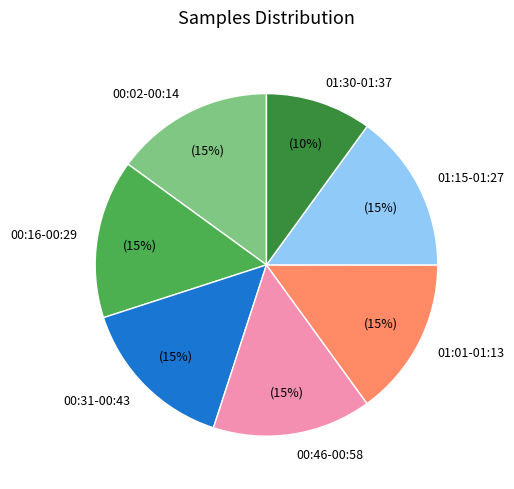

Count the number of slices in the pie.

7